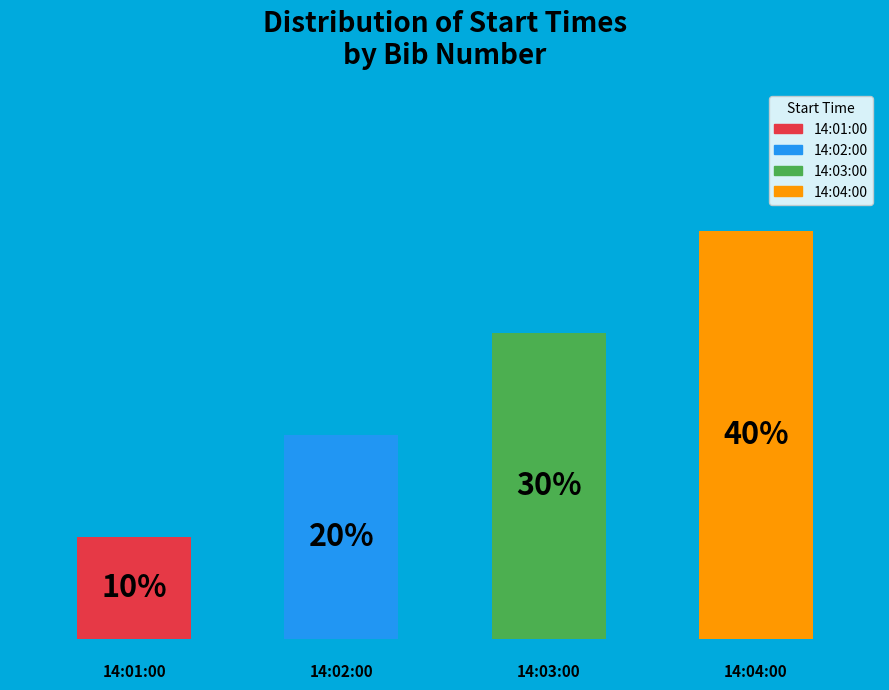

To the nearest percent, what is the combined percentage of 14:02:00 and 14:03:00?

50%